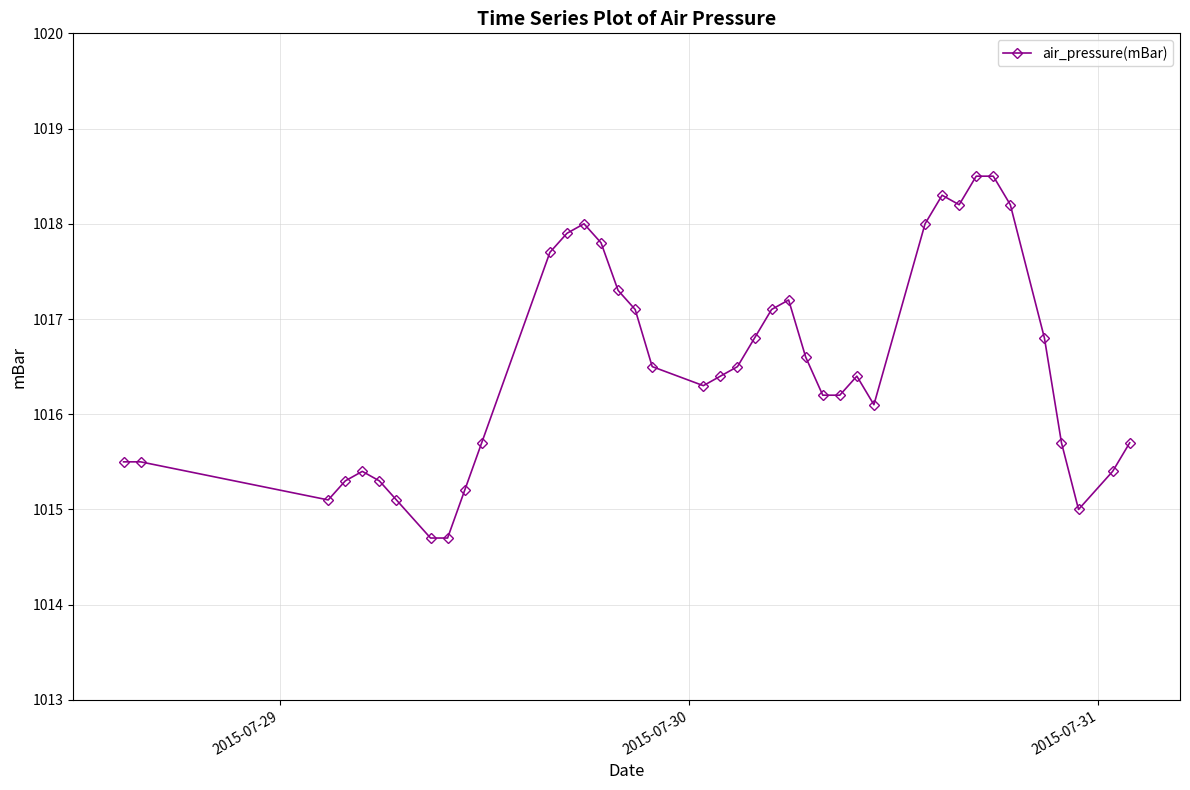

How many lines are shown in the chart?

1